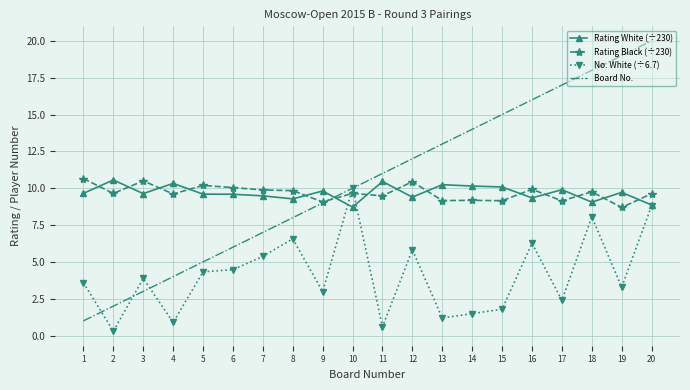

What is the total value across all series at 19?

40.7